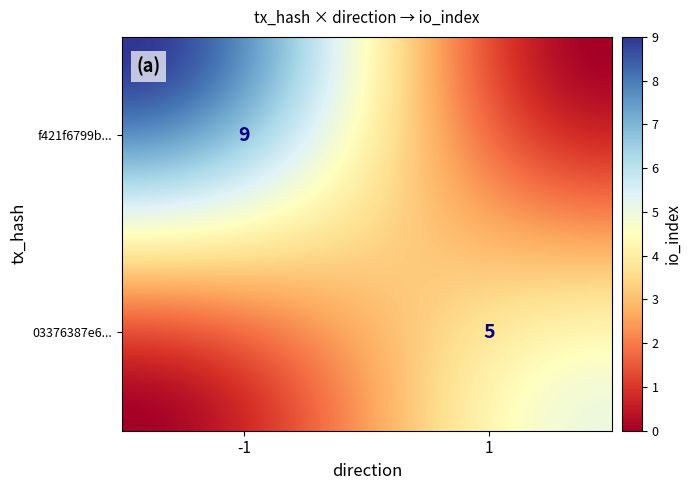

Reading right to left, transcribe all the data shown in this chart.

f421f6799b9c776e776b3f5cd134f841e522366: 9	-1
03376387e65eb768182afc005277ebaa3bd2af8: 5	1